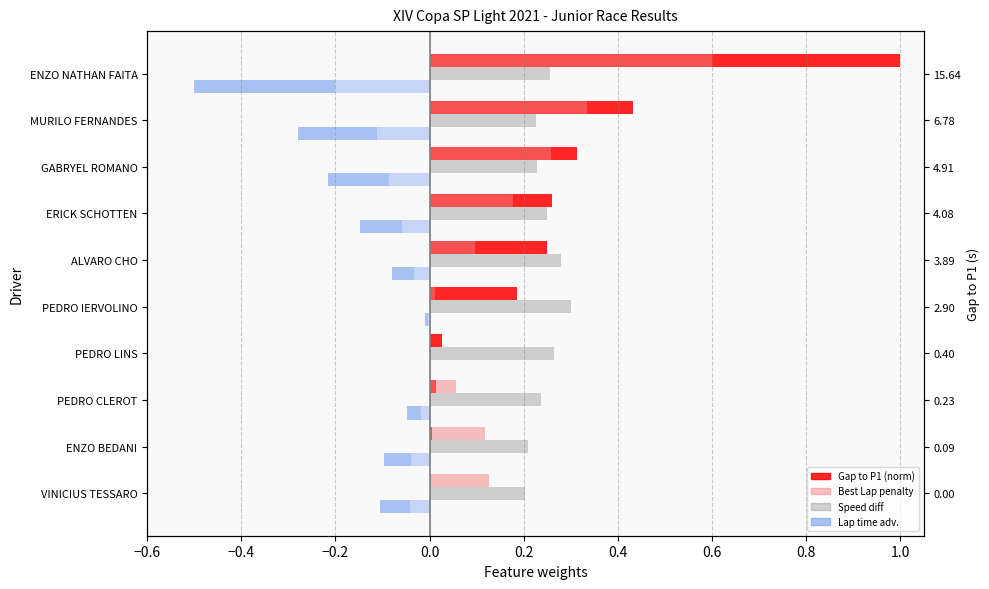

What is the lowest value of the Lap time adv. (light) series?

-0.2